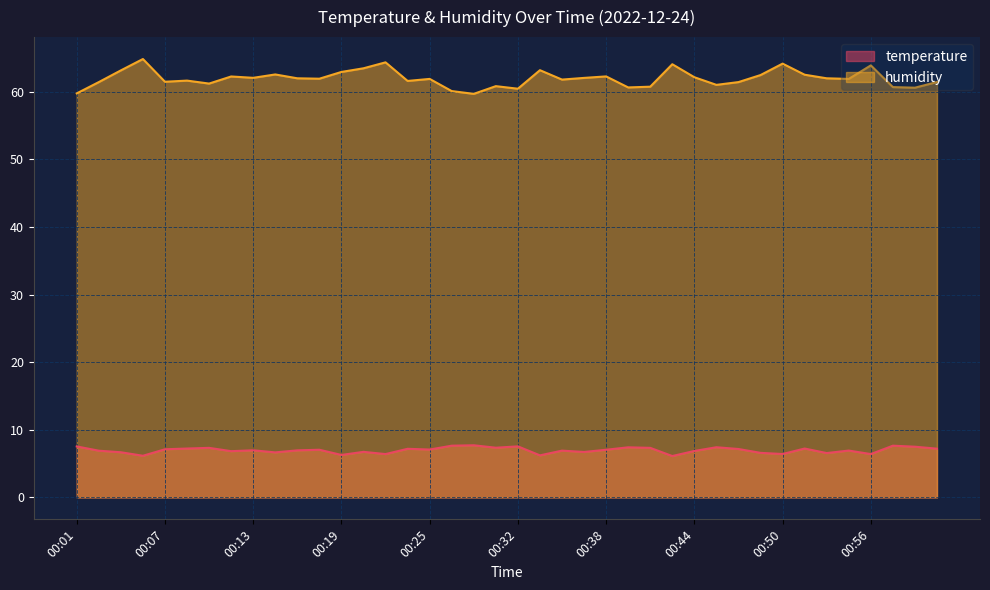

True or false: humidity has a value of 102.3 at 00:58.

False